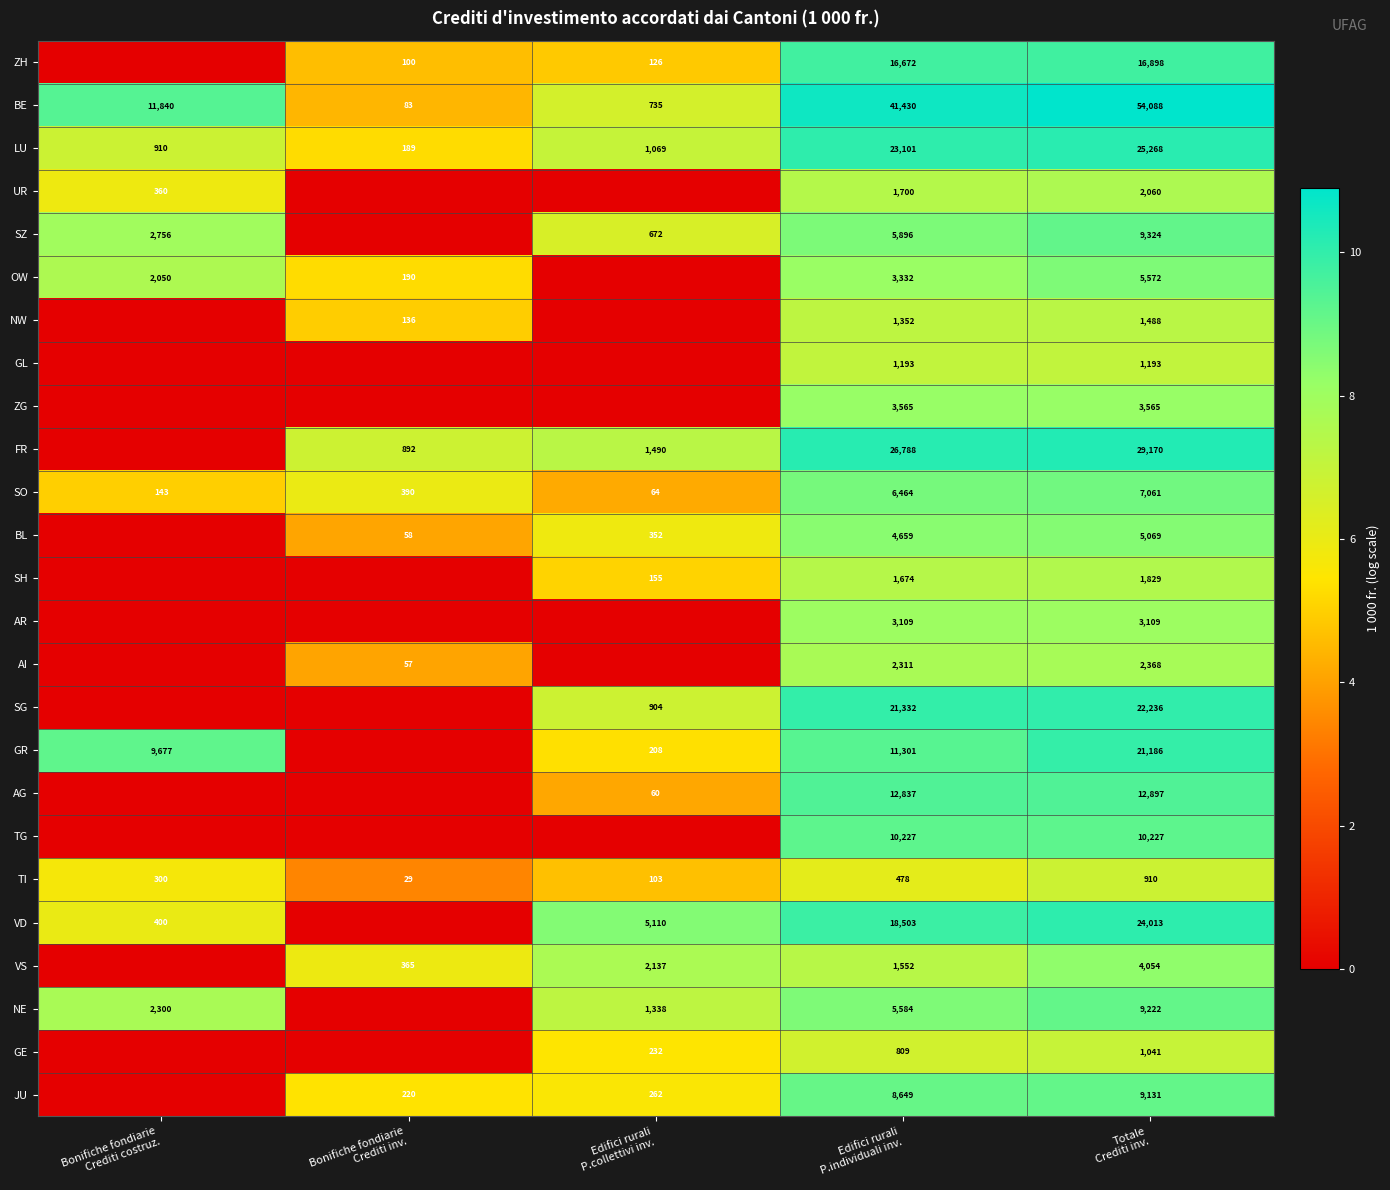

What is the sum of all SO values?

14122